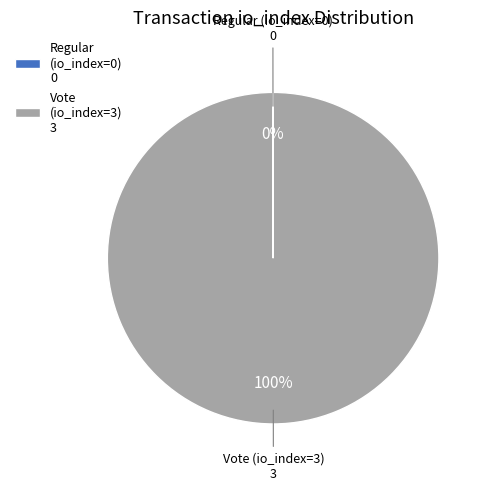

To the nearest percent, what is the difference between the largest and smallest slice percentages?

100%